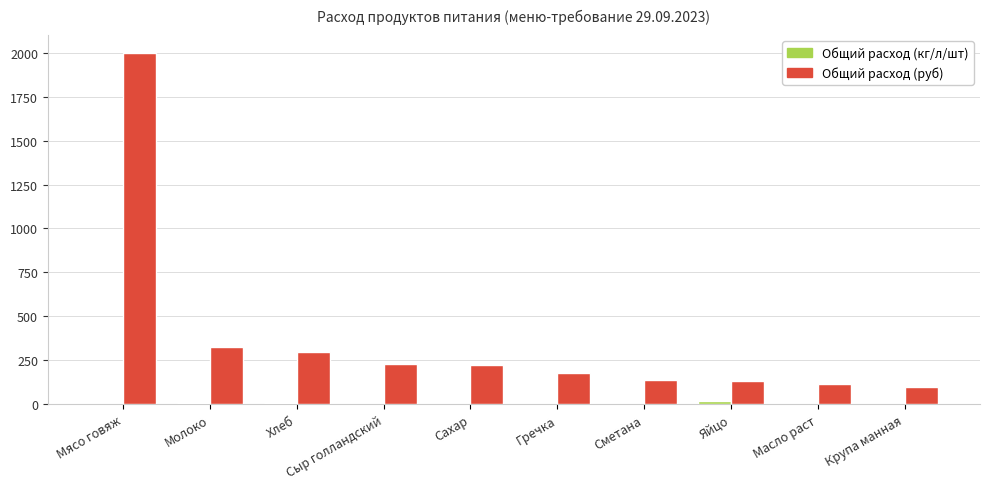

At which category is the sum across all series the highest?

Мясо говяж